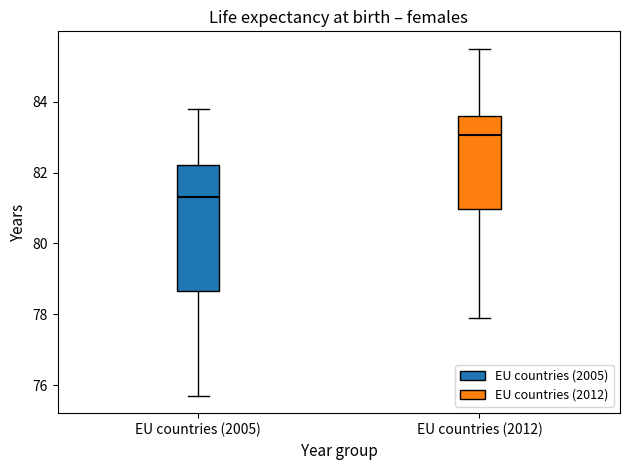

Which box has the lowest median line?

EU countries (2005)